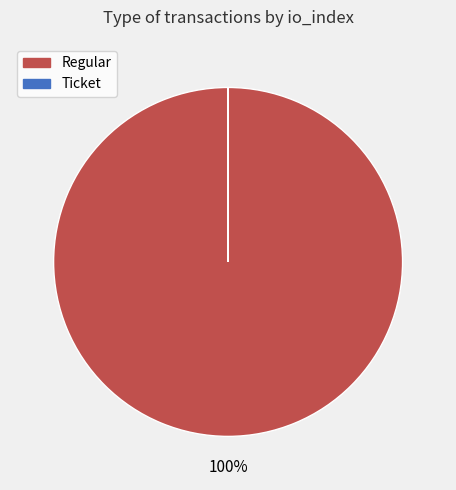

To the nearest percent, what is the average slice percentage?

50%